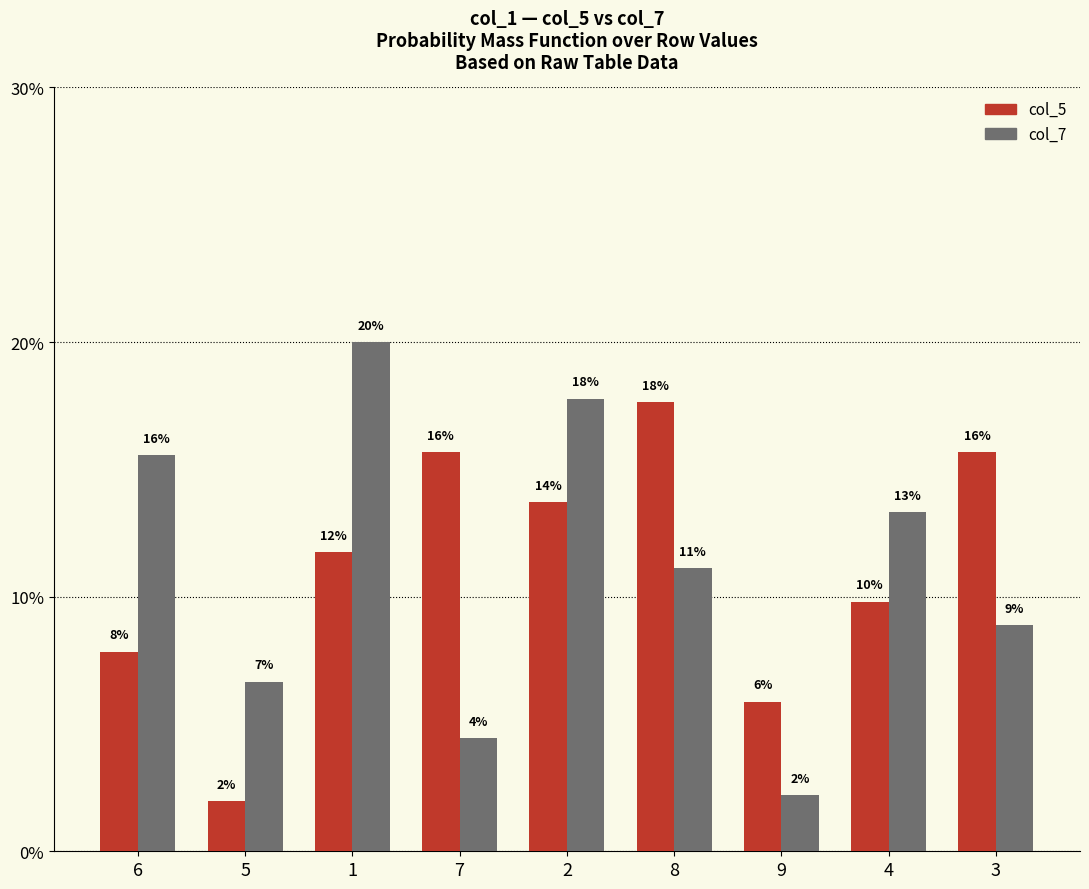

What is the sum of the col_5 values at 3 and 8?

33.3